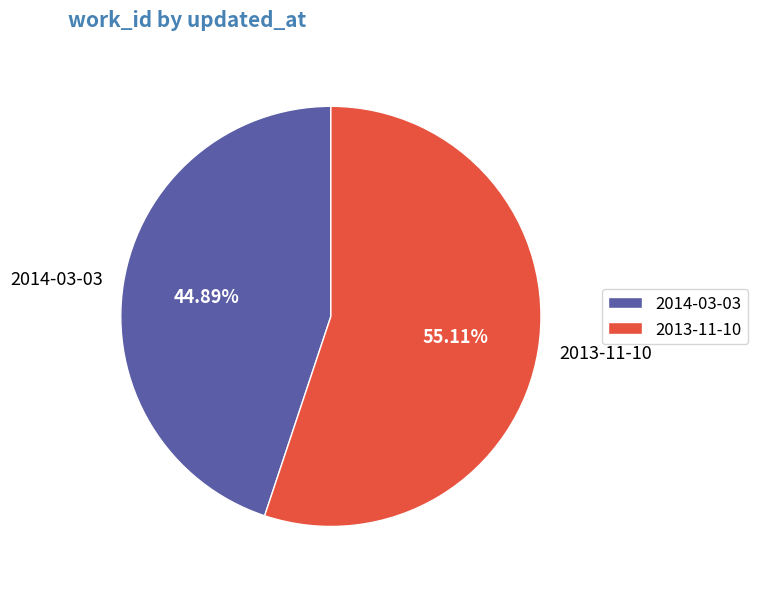

Is the sum of 2014-03-03 and 2013-11-10 greater than half?

Yes